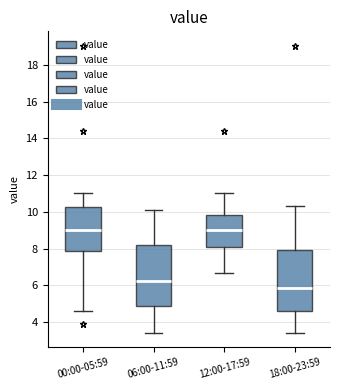

Where is the lower edge of the box for 00:00-05:59 on the y-axis? The values are not printed on the chart, so give them approximately, as read against the axis.

7.8